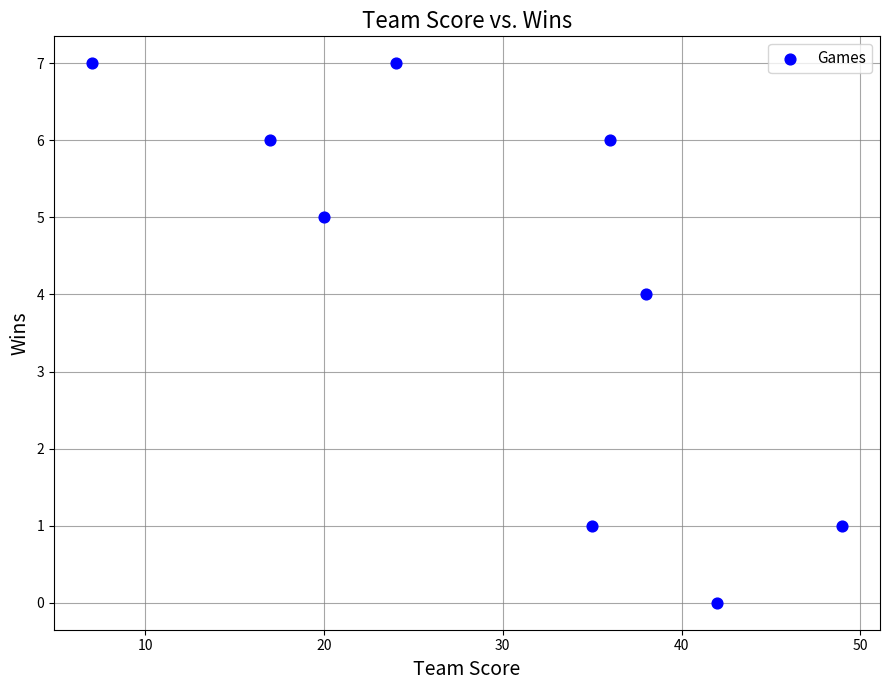

What is the average Y value?

4